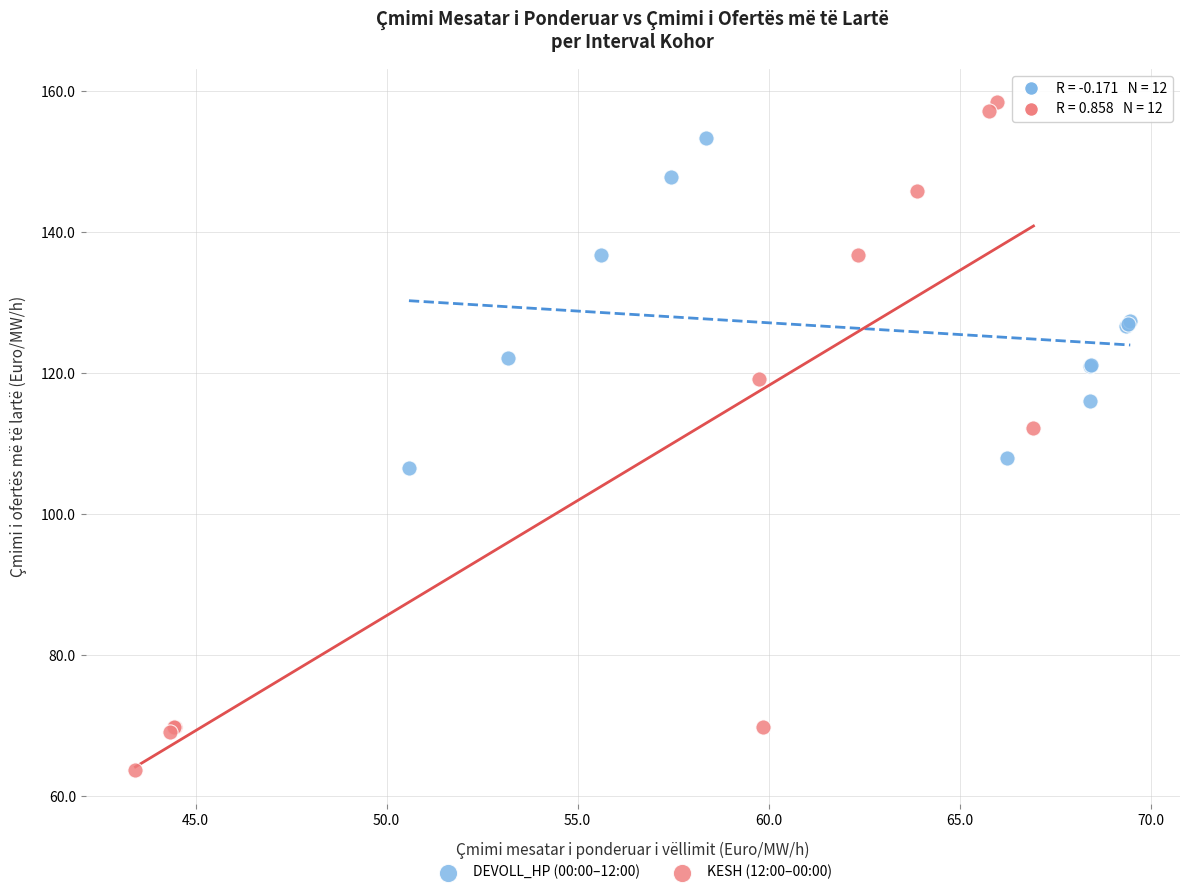

Which series contains the highest Y value?

KESH (12:00–00:00)